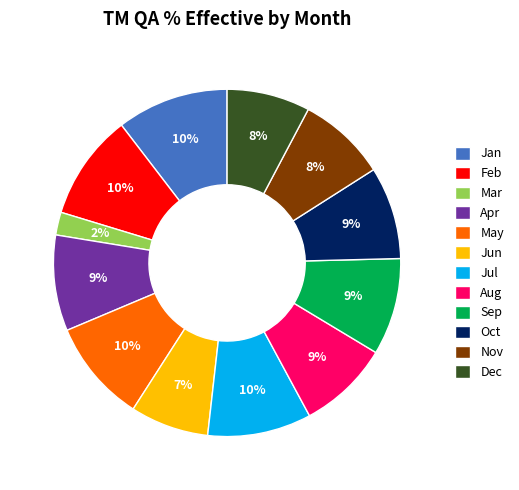

To the nearest percent, what is the difference between the May and Apr slice percentages?

1%